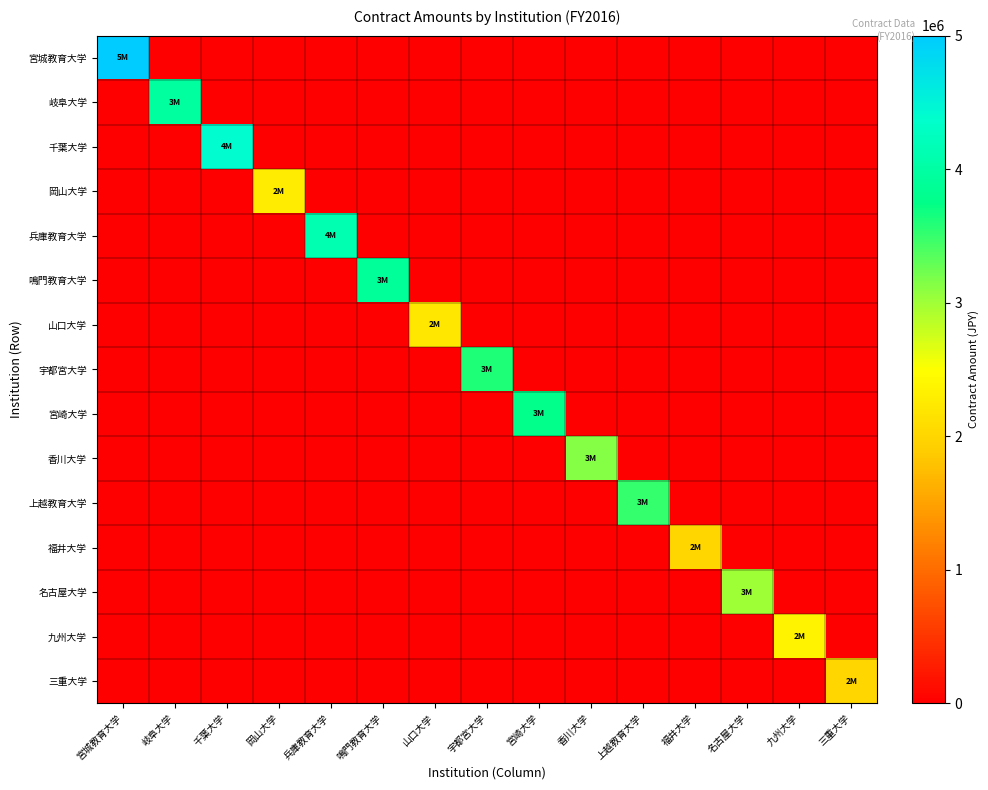

Reading left to right, transcribe all the data shown in this chart.

宮城教育大学: 宮城教育大学=5000000	岐阜大学=0	千葉大学=0	岡山大学=0	兵庫教育大学=0	鳴門教育大学=0	山口大学=0	宇都宮大学=0	宮崎大学=0	香川大学=0	上越教育大学=0	福井大学=0	名古屋大学=0	九州大学=0	三重大学=0
岐阜大学: 宮城教育大学=0	岐阜大学=3959000	千葉大学=0	岡山大学=0	兵庫教育大学=0	鳴門教育大学=0	山口大学=0	宇都宮大学=0	宮崎大学=0	香川大学=0	上越教育大学=0	福井大学=0	名古屋大学=0	九州大学=0	三重大学=0
千葉大学: 宮城教育大学=0	岐阜大学=0	千葉大学=4400000	岡山大学=0	兵庫教育大学=0	鳴門教育大学=0	山口大学=0	宇都宮大学=0	宮崎大学=0	香川大学=0	上越教育大学=0	福井大学=0	名古屋大学=0	九州大学=0	三重大学=0
岡山大学: 宮城教育大学=0	岐阜大学=0	千葉大学=0	岡山大学=2280840	兵庫教育大学=0	鳴門教育大学=0	山口大学=0	宇都宮大学=0	宮崎大学=0	香川大学=0	上越教育大学=0	福井大学=0	名古屋大学=0	九州大学=0	三重大学=0
兵庫教育大学: 宮城教育大学=0	岐阜大学=0	千葉大学=0	岡山大学=0	兵庫教育大学=4107820	鳴門教育大学=0	山口大学=0	宇都宮大学=0	宮崎大学=0	香川大学=0	上越教育大学=0	福井大学=0	名古屋大学=0	九州大学=0	三重大学=0
鳴門教育大学: 宮城教育大学=0	岐阜大学=0	千葉大学=0	岡山大学=0	兵庫教育大学=0	鳴門教育大学=3895520	山口大学=0	宇都宮大学=0	宮崎大学=0	香川大学=0	上越教育大学=0	福井大学=0	名古屋大学=0	九州大学=0	三重大学=0
山口大学: 宮城教育大学=0	岐阜大学=0	千葉大学=0	岡山大学=0	兵庫教育大学=0	鳴門教育大学=0	山口大学=2217000	宇都宮大学=0	宮崎大学=0	香川大学=0	上越教育大学=0	福井大学=0	名古屋大学=0	九州大学=0	三重大学=0
宇都宮大学: 宮城教育大学=0	岐阜大学=0	千葉大学=0	岡山大学=0	兵庫教育大学=0	鳴門教育大学=0	山口大学=0	宇都宮大学=3600000	宮崎大学=0	香川大学=0	上越教育大学=0	福井大学=0	名古屋大学=0	九州大学=0	三重大学=0
宮崎大学: 宮城教育大学=0	岐阜大学=0	千葉大学=0	岡山大学=0	兵庫教育大学=0	鳴門教育大学=0	山口大学=0	宇都宮大学=0	宮崎大学=3777000	香川大学=0	上越教育大学=0	福井大学=0	名古屋大学=0	九州大学=0	三重大学=0
香川大学: 宮城教育大学=0	岐阜大学=0	千葉大学=0	岡山大学=0	兵庫教育大学=0	鳴門教育大学=0	山口大学=0	宇都宮大学=0	宮崎大学=0	香川大学=3135240	上越教育大学=0	福井大学=0	名古屋大学=0	九州大学=0	三重大学=0
上越教育大学: 宮城教育大学=0	岐阜大学=0	千葉大学=0	岡山大学=0	兵庫教育大学=0	鳴門教育大学=0	山口大学=0	宇都宮大学=0	宮崎大学=0	香川大学=0	上越教育大学=3502000	福井大学=0	名古屋大学=0	九州大学=0	三重大学=0
福井大学: 宮城教育大学=0	岐阜大学=0	千葉大学=0	岡山大学=0	兵庫教育大学=0	鳴門教育大学=0	山口大学=0	宇都宮大学=0	宮崎大学=0	香川大学=0	上越教育大学=0	福井大学=2000000	名古屋大学=0	九州大学=0	三重大学=0
名古屋大学: 宮城教育大学=0	岐阜大学=0	千葉大学=0	岡山大学=0	兵庫教育大学=0	鳴門教育大学=0	山口大学=0	宇都宮大学=0	宮崎大学=0	香川大学=0	上越教育大学=0	福井大学=0	名古屋大学=3000000	九州大学=0	三重大学=0
九州大学: 宮城教育大学=0	岐阜大学=0	千葉大学=0	岡山大学=0	兵庫教育大学=0	鳴門教育大学=0	山口大学=0	宇都宮大学=0	宮崎大学=0	香川大学=0	上越教育大学=0	福井大学=0	名古屋大学=0	九州大学=2360000	三重大学=0
三重大学: 宮城教育大学=0	岐阜大学=0	千葉大学=0	岡山大学=0	兵庫教育大学=0	鳴門教育大学=0	山口大学=0	宇都宮大学=0	宮崎大学=0	香川大学=0	上越教育大学=0	福井大学=0	名古屋大学=0	九州大学=0	三重大学=2000000